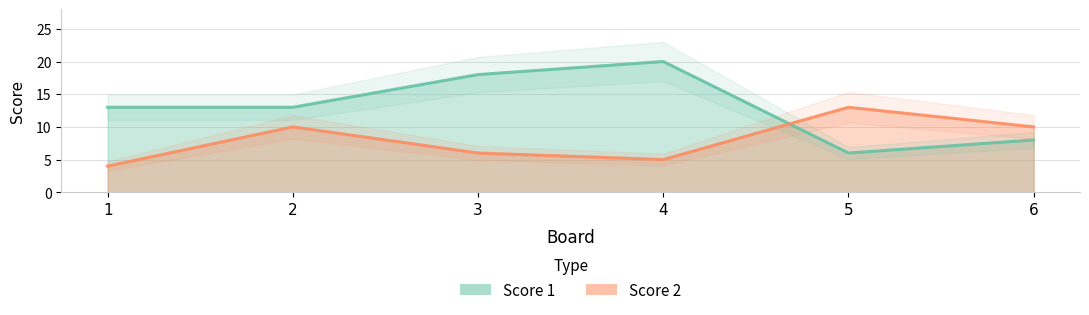

List the labels in order of Score 2 value, smallest first.

1, 4, 3, 2, 6, 5